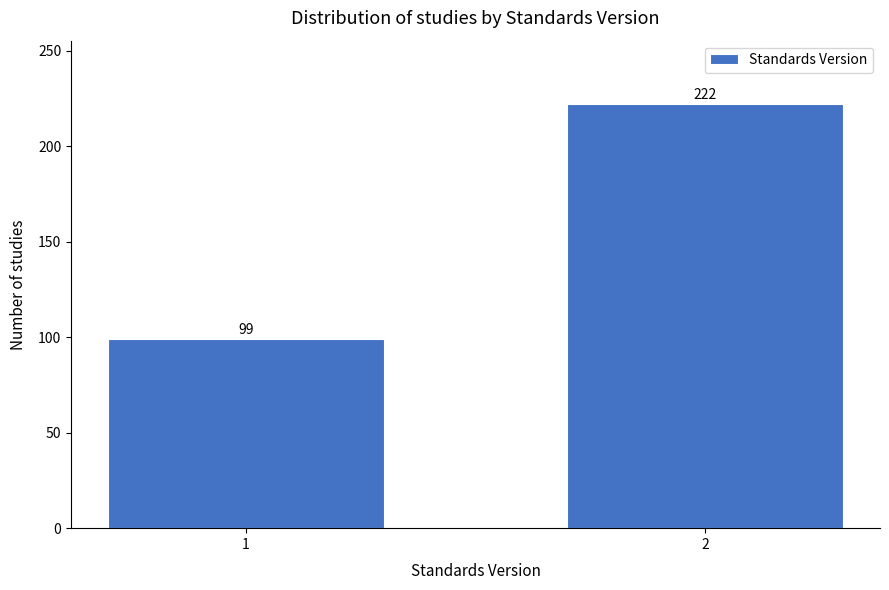

Reading left to right, what are all the values shown in this chart?

1=99	2=222